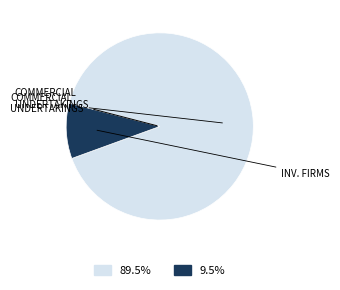

Is there a majority slice in this chart?

Yes